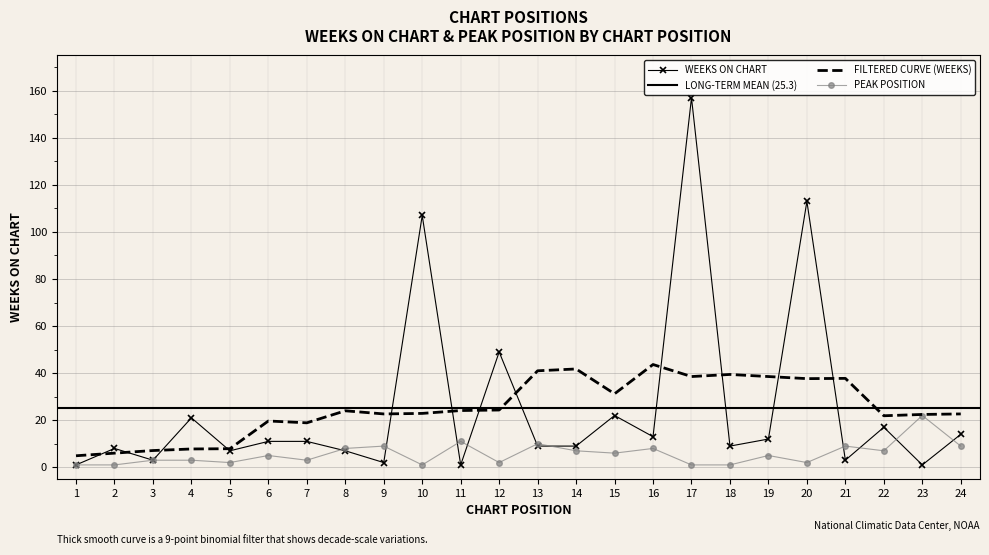

Is the value of Weeks on Chart at 12 greater than the value of Peak Position at 24?

Yes